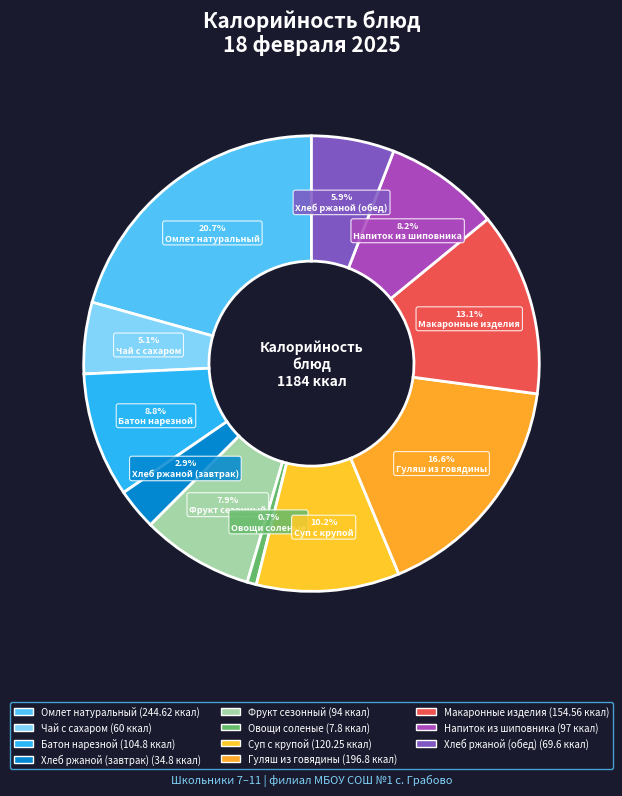

Between Хлеб ржаной (обед) and Овощи соленые, which is larger?

Хлеб ржаной (обед)